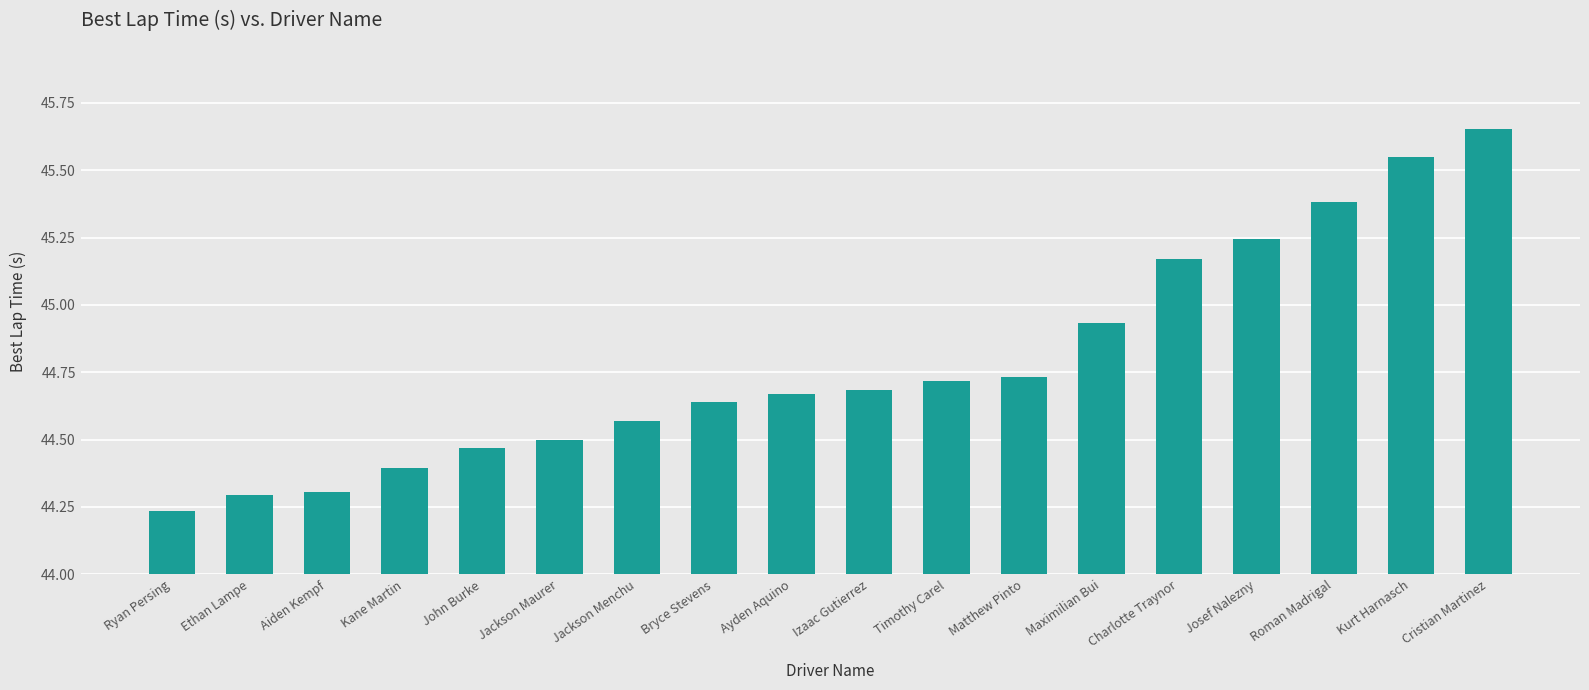

Does the chart contain stacked bars?

No